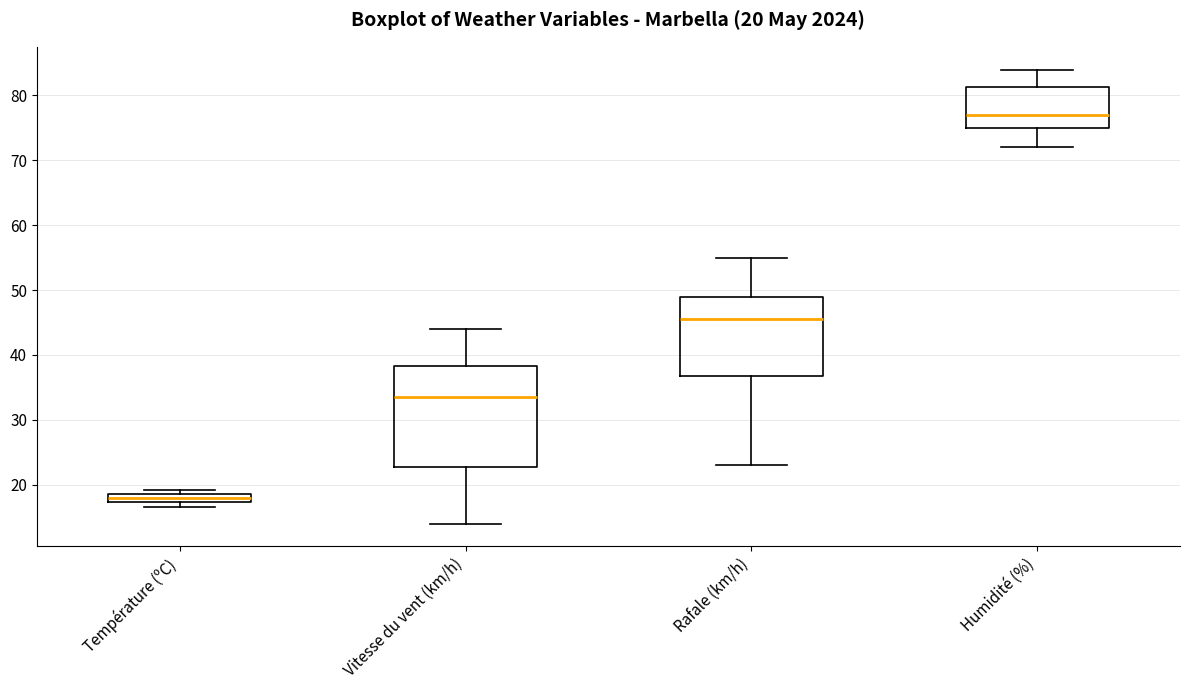

Comparing the boxes themselves (not the whiskers), which one is the tallest?

Vitesse du vent (km/h)